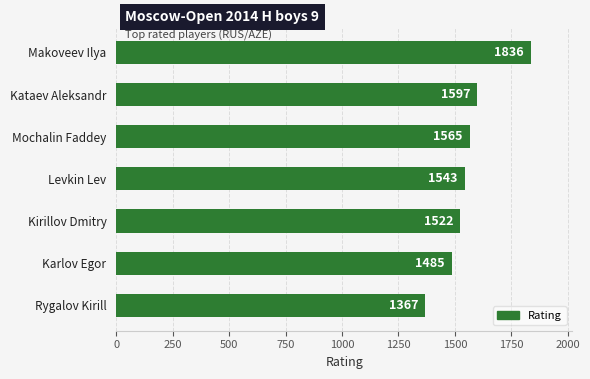

What position from the top is Mochalin Faddey?

3